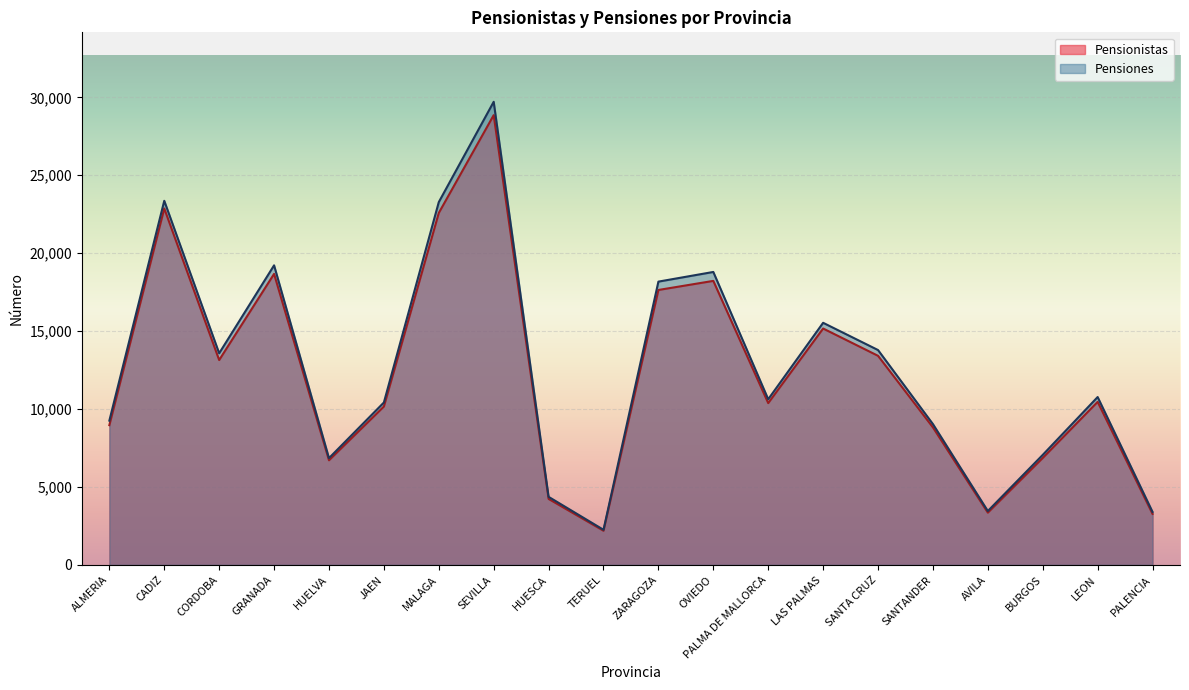

The Pensionistas series shows 3352 at AVILA. True or false?

True